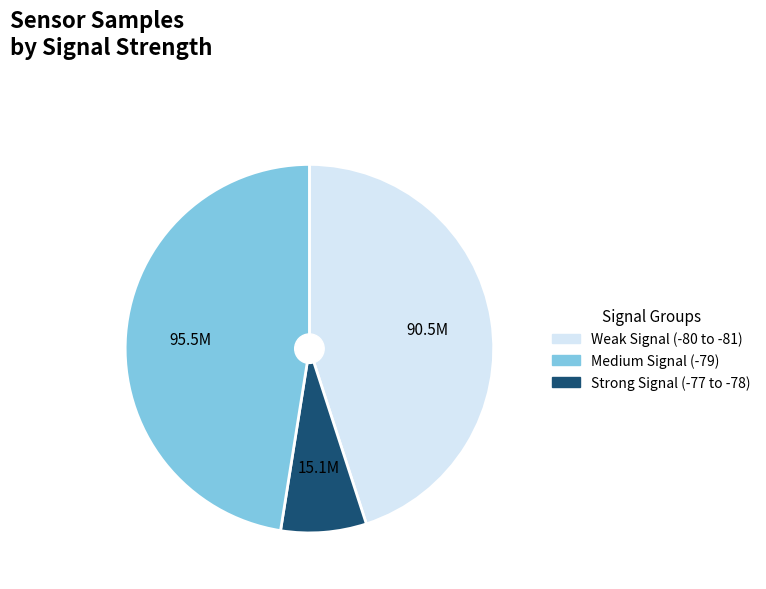

Is there a majority slice in this chart?

No